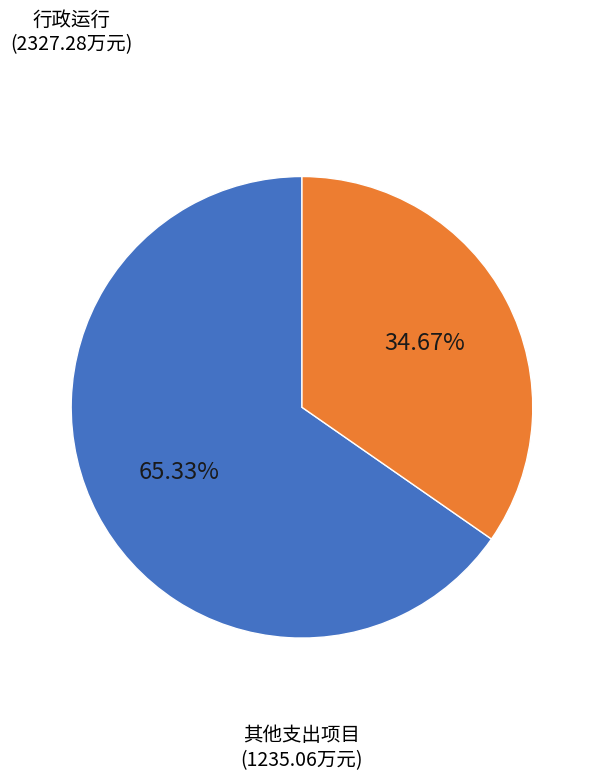

How many segments does this pie chart have?

2